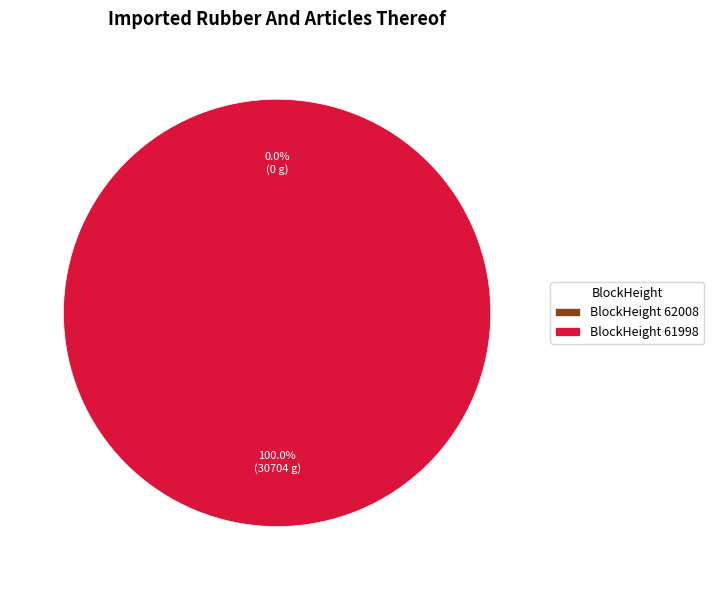

Is there a majority slice in this chart?

Yes